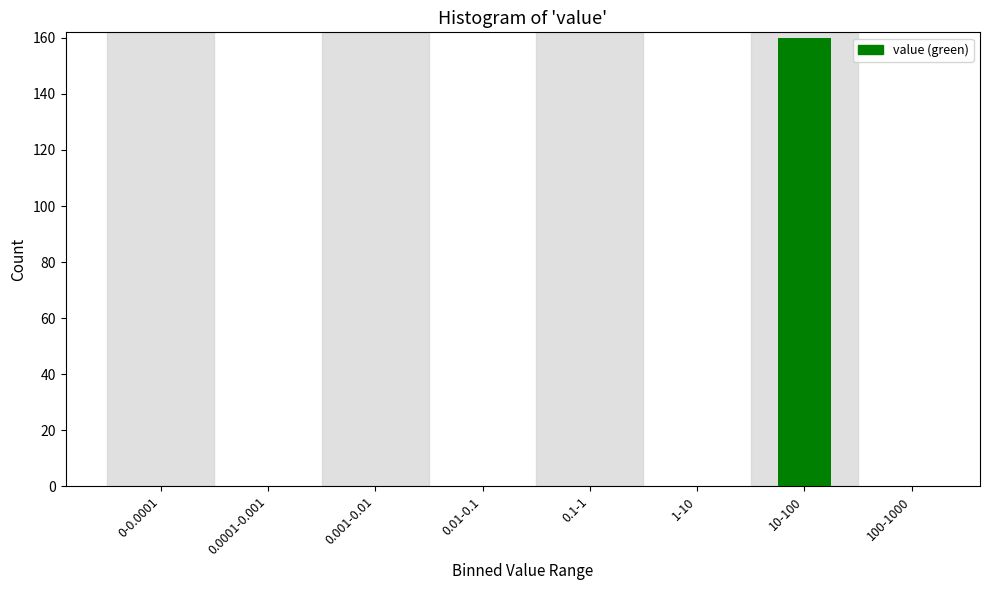

Reading right to left, extract all data points from this chart.

100-1000=0	10-100=160	1-10=0	0.1-1=0	0.01-0.1=0	0.001-0.01=0	0.0001-0.001=0	0-0.0001=0